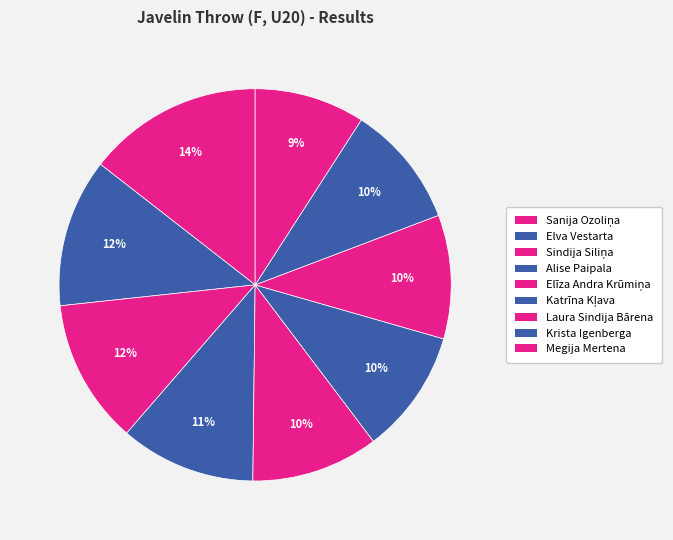

What is the change in value from Sindija Siliņa to Krista Igenberga?

-6.2